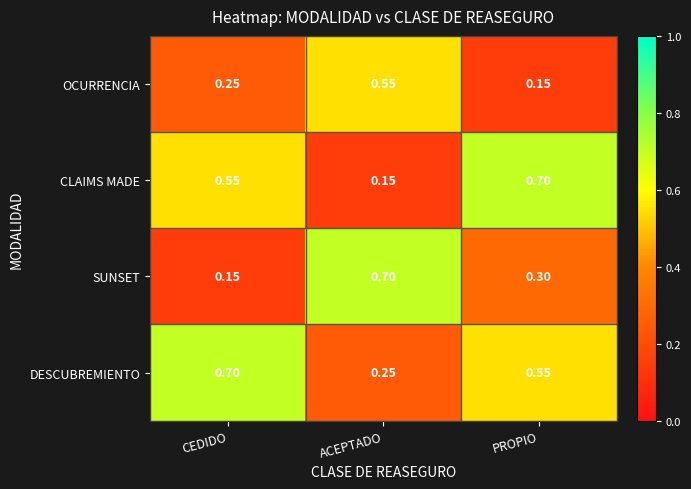

At which label does OCURRENCIA reach its minimum?

PROPIO